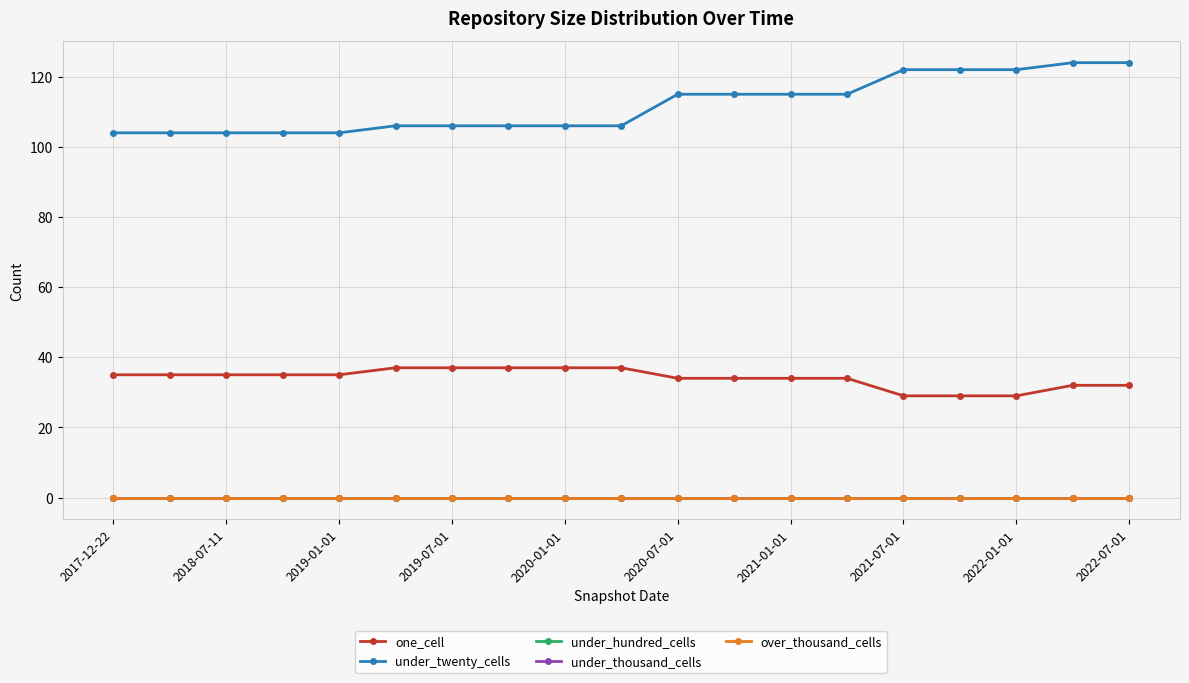

Reading left to right, what are all the values shown in this chart?

one_cell: 35	35	35	35	35	37	37	37	37	37	34	34	34	34	29	29	29	32	32
under_twenty_cells: 104	104	104	104	104	106	106	106	106	106	115	115	115	115	122	122	122	124	124
under_hundred_cells: 0	0	0	0	0	0	0	0	0	0	0	0	0	0	0	0	0	0	0
under_thousand_cells: 0	0	0	0	0	0	0	0	0	0	0	0	0	0	0	0	0	0	0
over_thousand_cells: 0	0	0	0	0	0	0	0	0	0	0	0	0	0	0	0	0	0	0